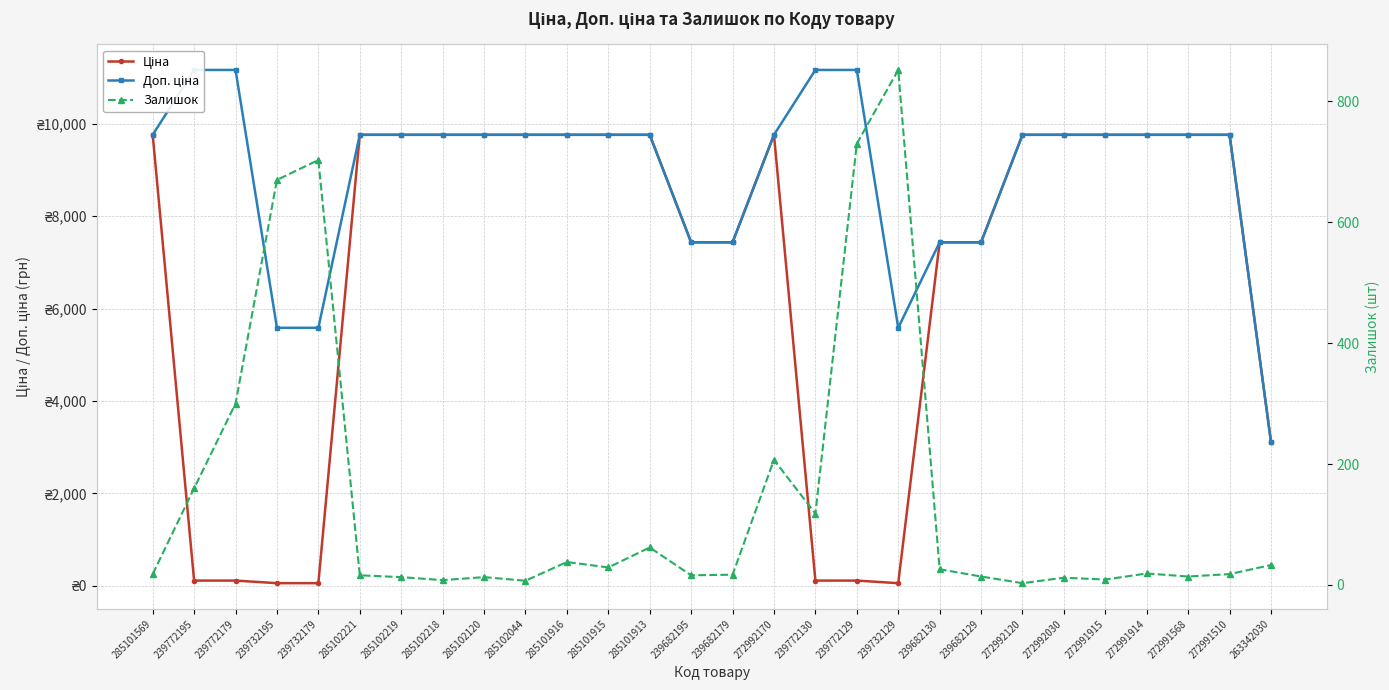

At which label does Доп. ціна reach its minimum?

263342030